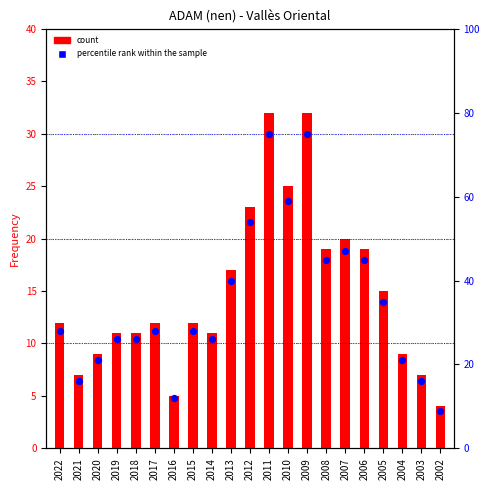

Which series reaches the minimum Y coordinate?

count